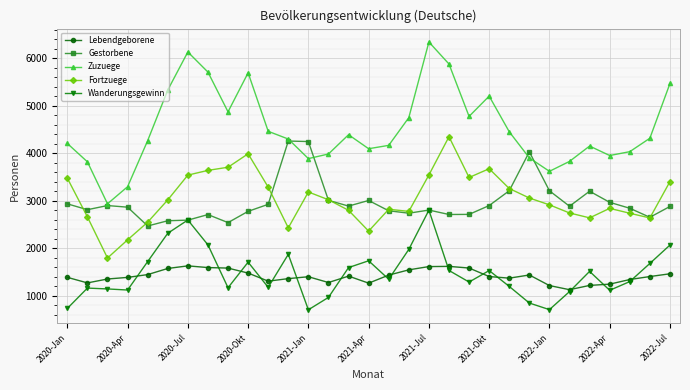

What are all the series names shown in the legend?

Lebendgeborene, Gestorbene, Zuzuege, Fortzuege, Wanderungsgewinn